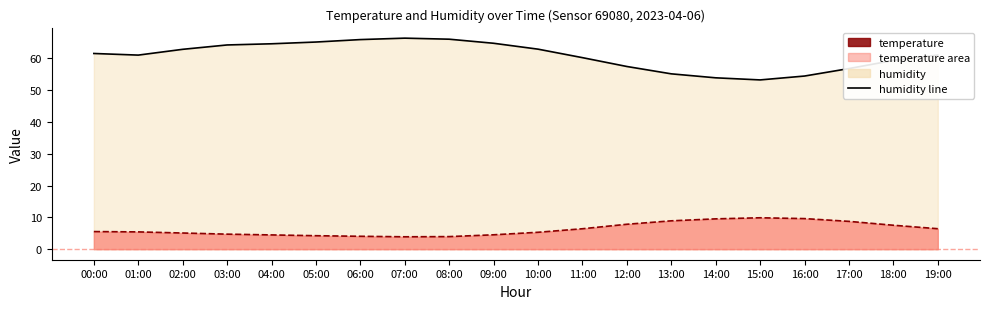

Which series changed the most between 08:00 and 14:00?

humidity